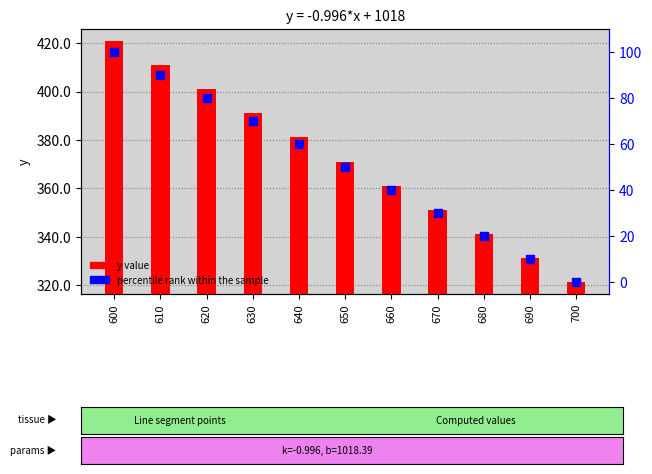

What is the total value across all series at 630?

461.0